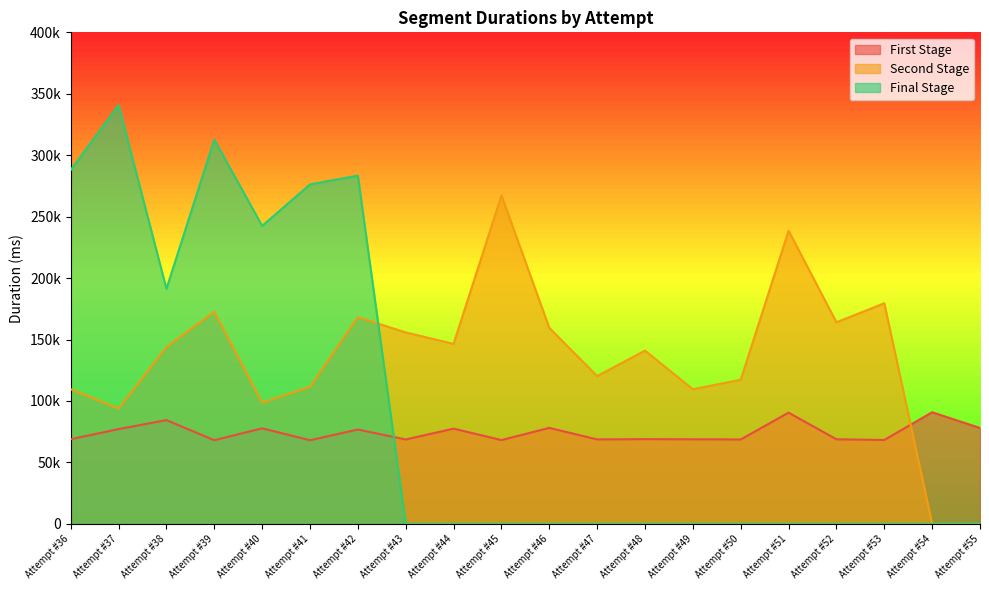

At which label is Second Stage closest to 133671?

Attempt #48